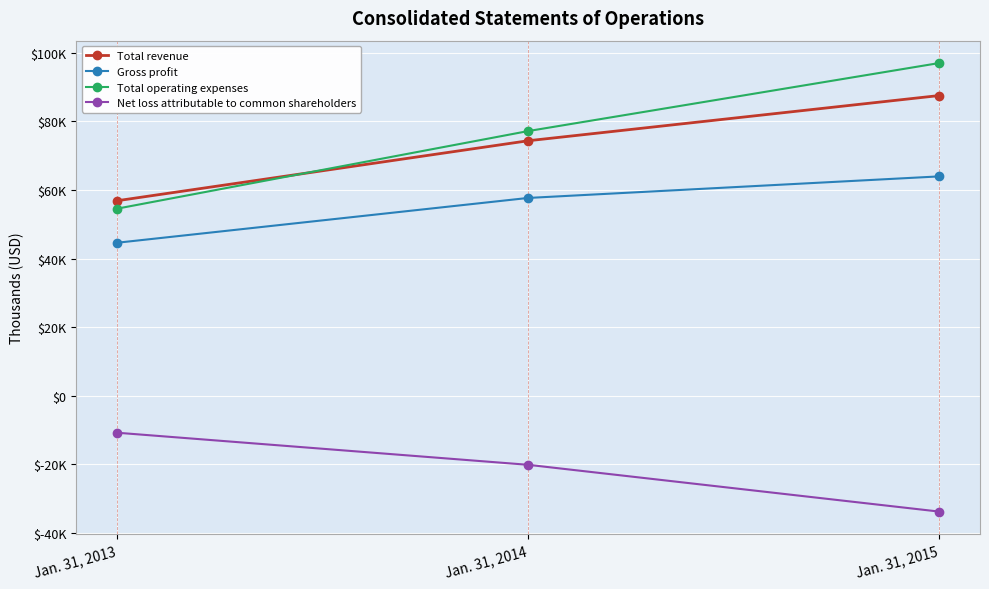

Is this an area chart (filled region under the line)?

No